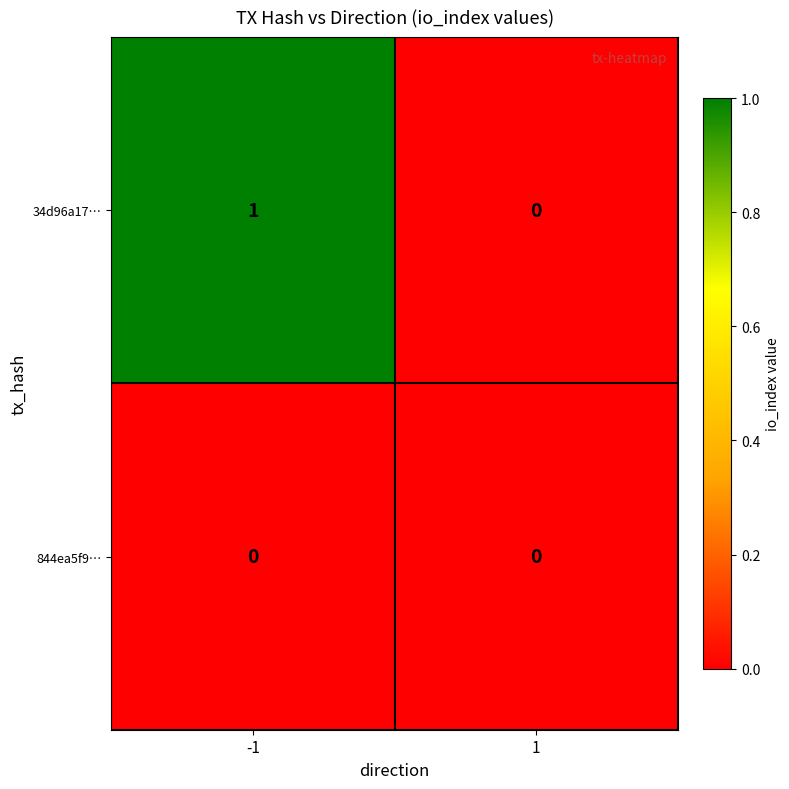

How many categories are shown in the chart?

2